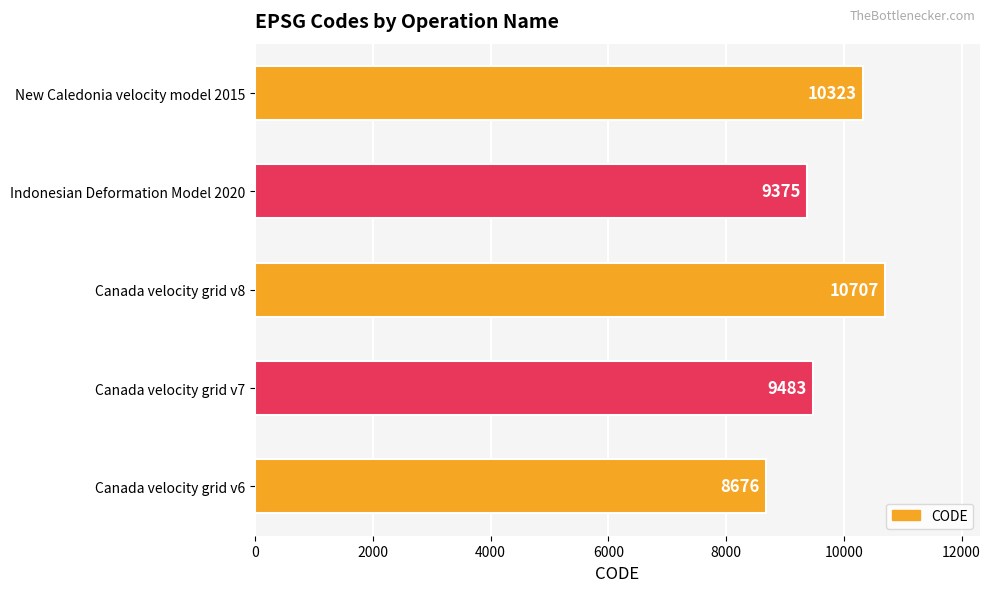

Rank the categories by value from highest to lowest.

Canada velocity grid v8, New Caledonia velocity model 2015, Canada velocity grid v7, Indonesian Deformation Model 2020, Canada velocity grid v6